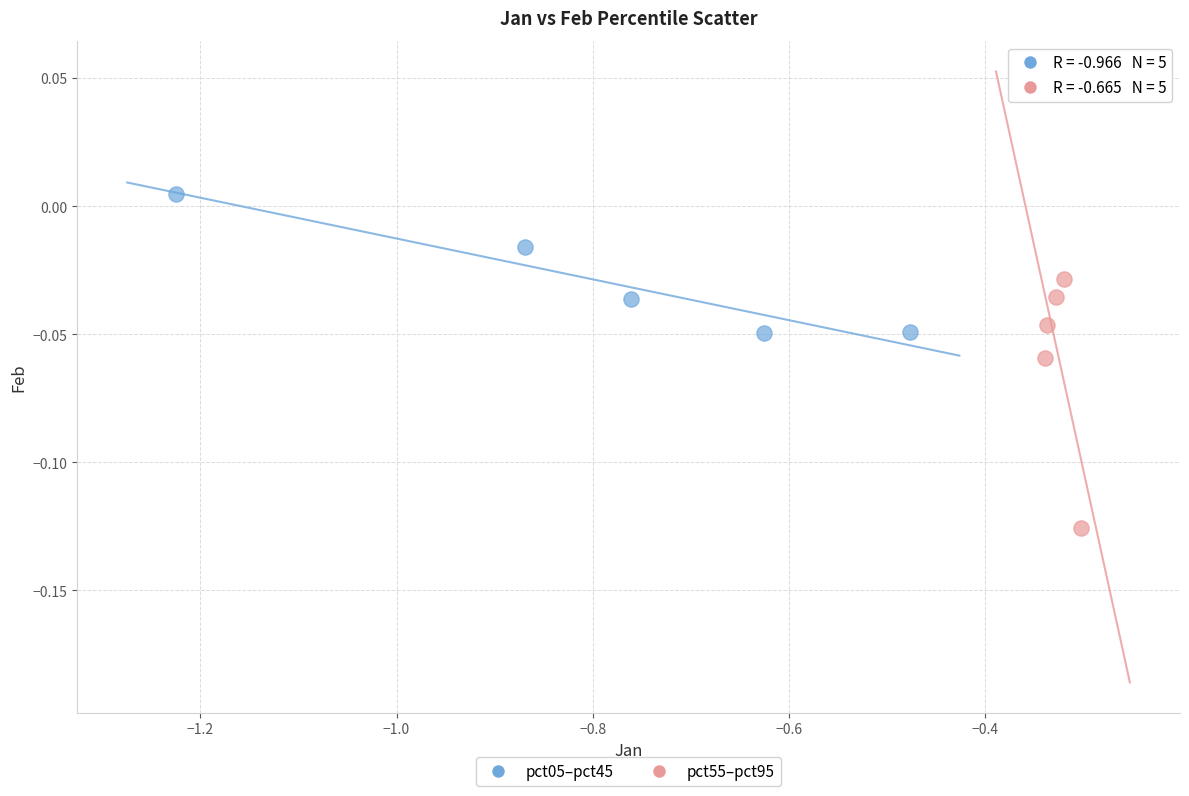

Which series reaches the maximum Y coordinate?

pct05–pct45